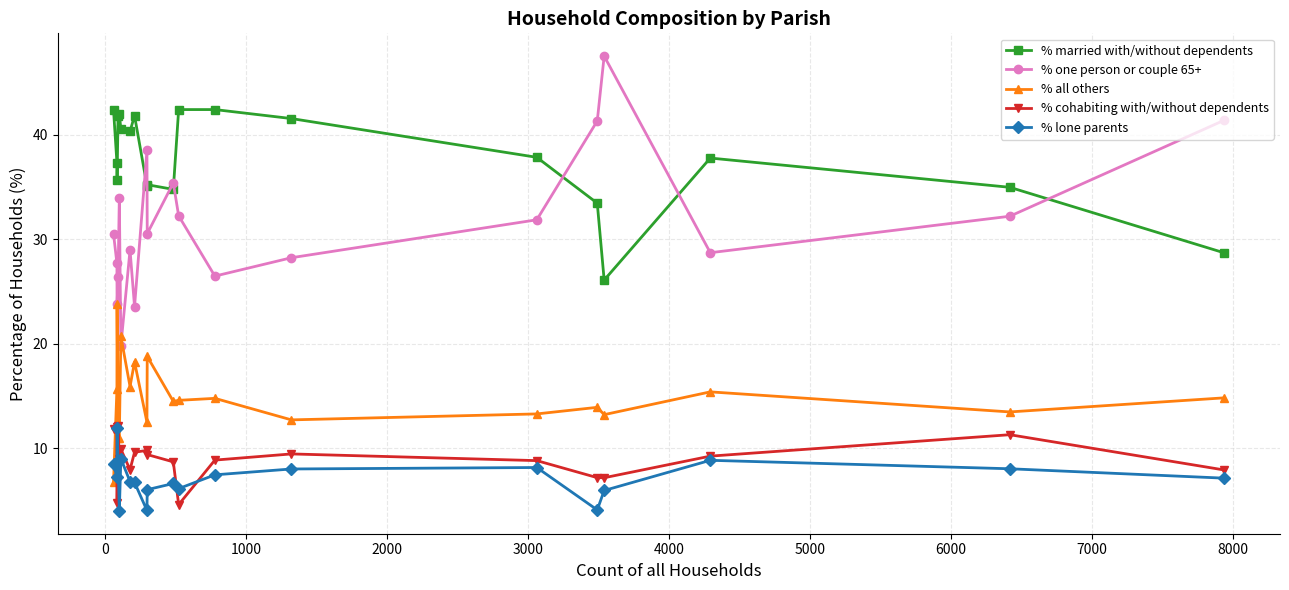

How many categories are shown in the chart?

20